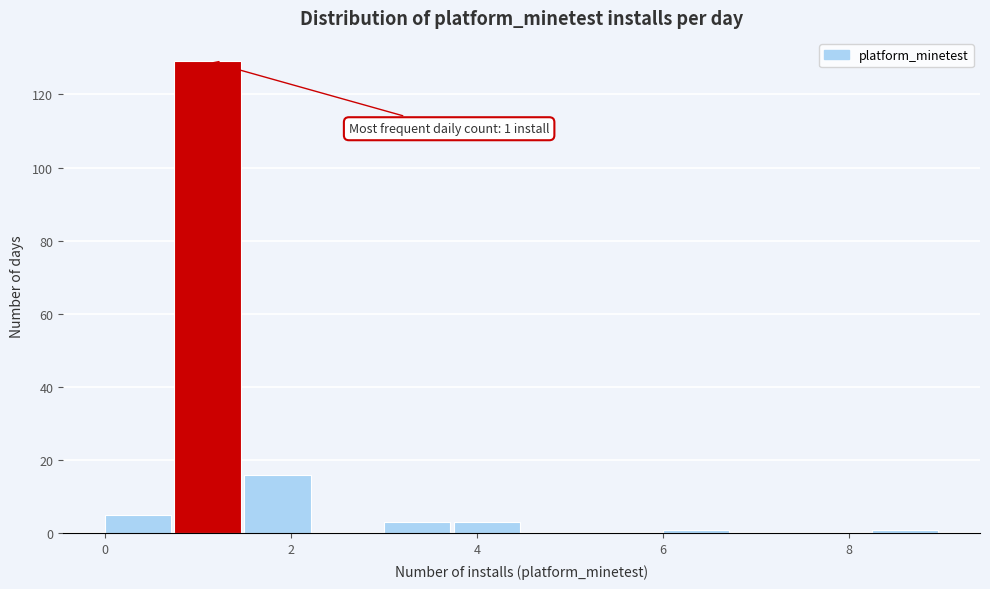

Around what value on the x-axis is the tallest bar? Give the approximate position of its centre, as read against the axis.

1.2